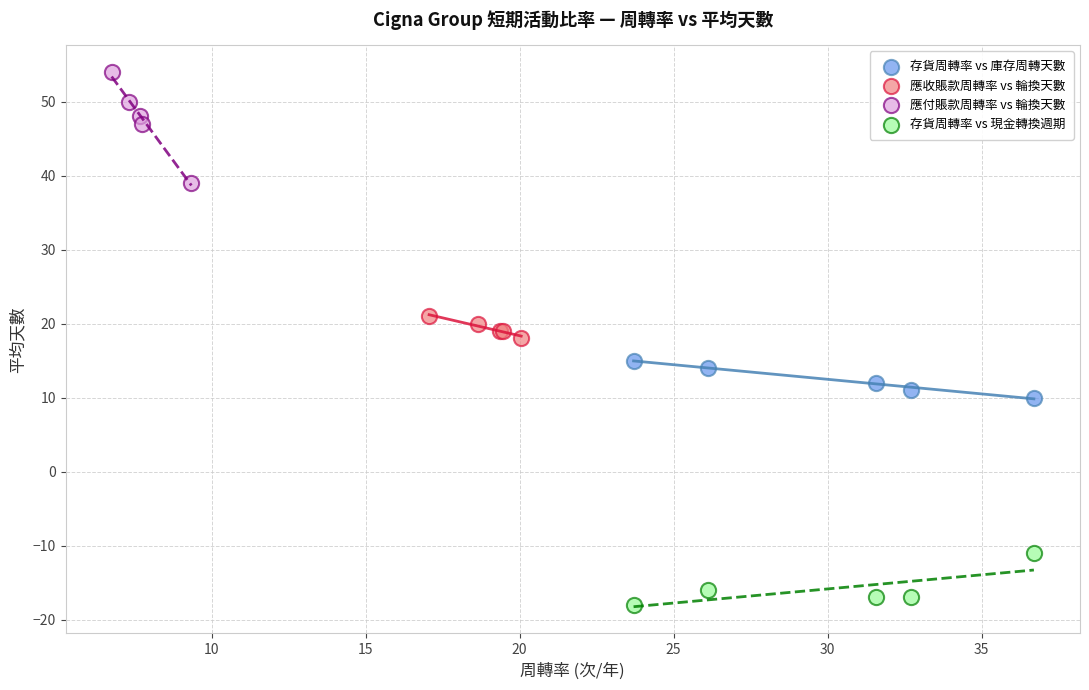

Which series reaches the minimum Y coordinate?

存貨周轉率 vs 現金轉換週期